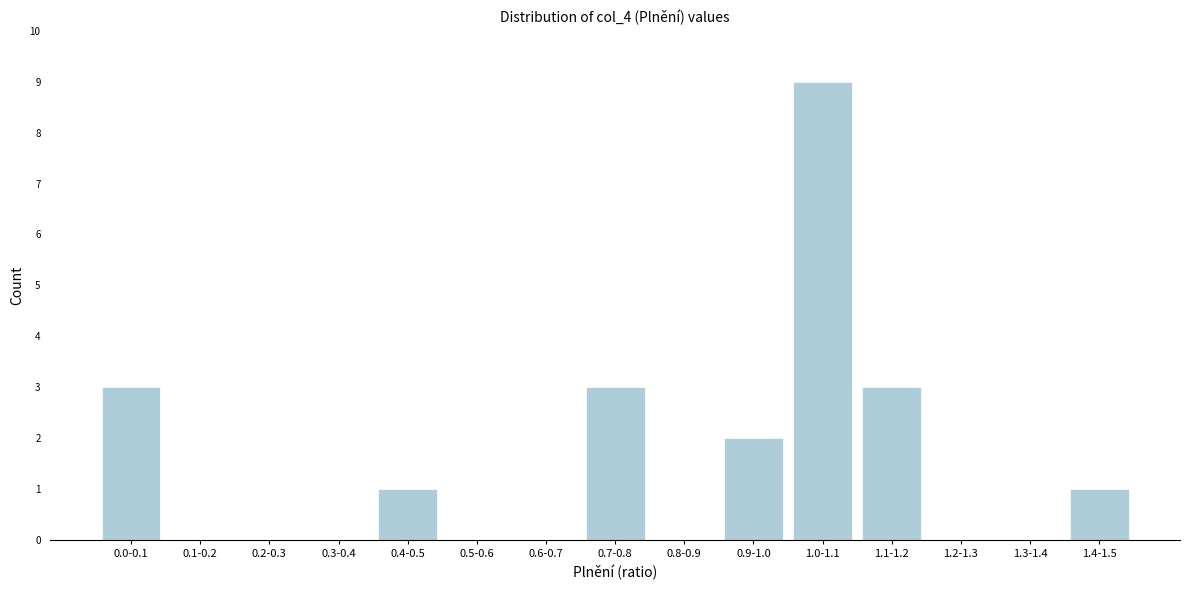

Reading left to right, list all the values displayed in this chart.

0.0-0.1=3	0.1-0.2=0	0.2-0.3=0	0.3-0.4=0	0.4-0.5=1	0.5-0.6=0	0.6-0.7=0	0.7-0.8=3	0.8-0.9=0	0.9-1.0=2	1.0-1.1=9	1.1-1.2=3	1.2-1.3=0	1.3-1.4=0	1.4-1.5=1